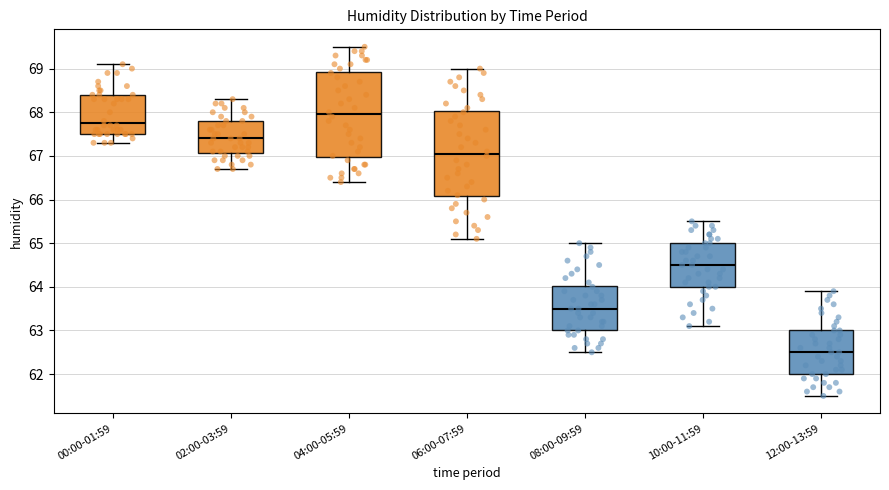

Which box has the lowest median line?

12:00-13:59